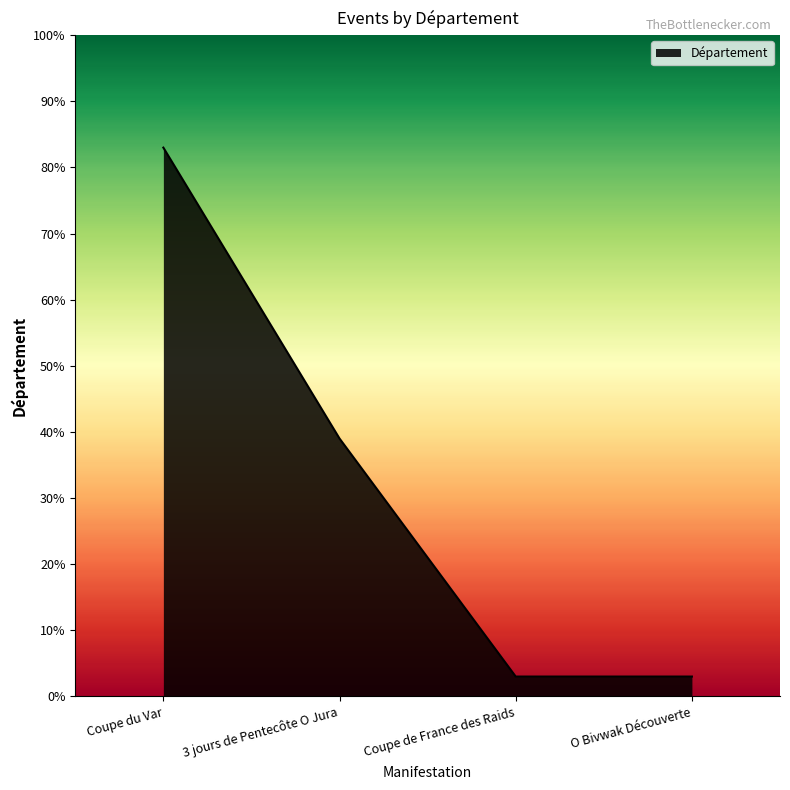

What is the smallest value displayed?

3